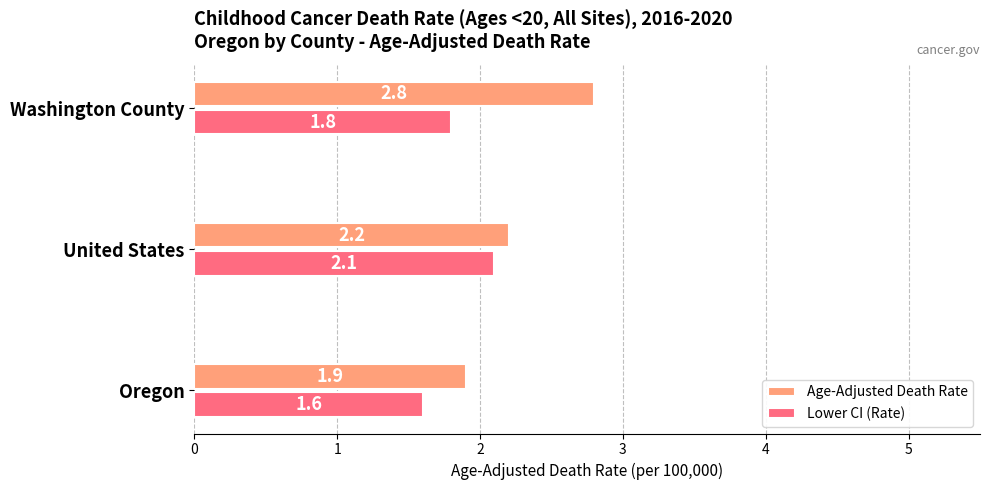

List the series in order of their peak value, highest first.

Age-Adjusted Death Rate, Lower CI (Rate)